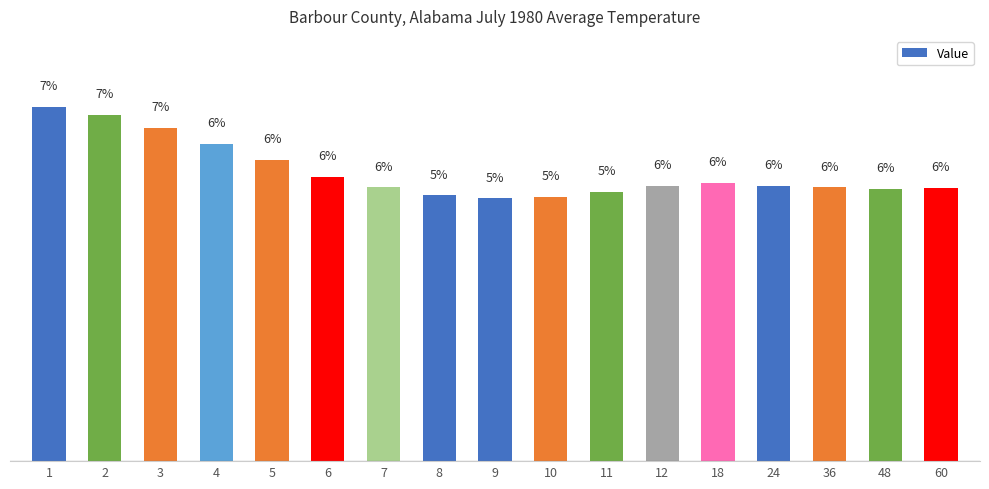

What is the smallest value displayed?

5.3